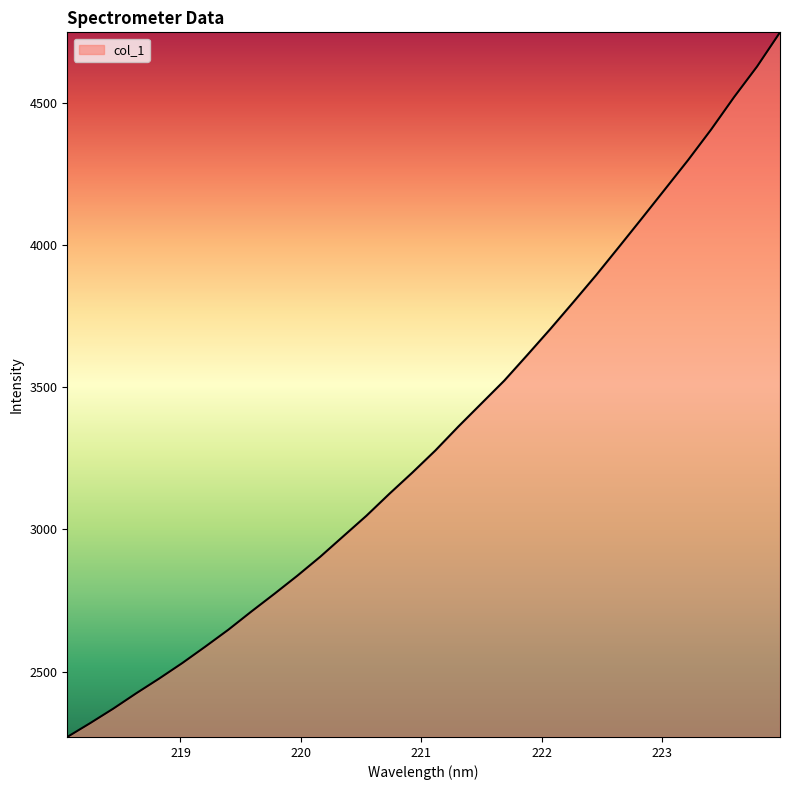

What is the average value?

3334.8